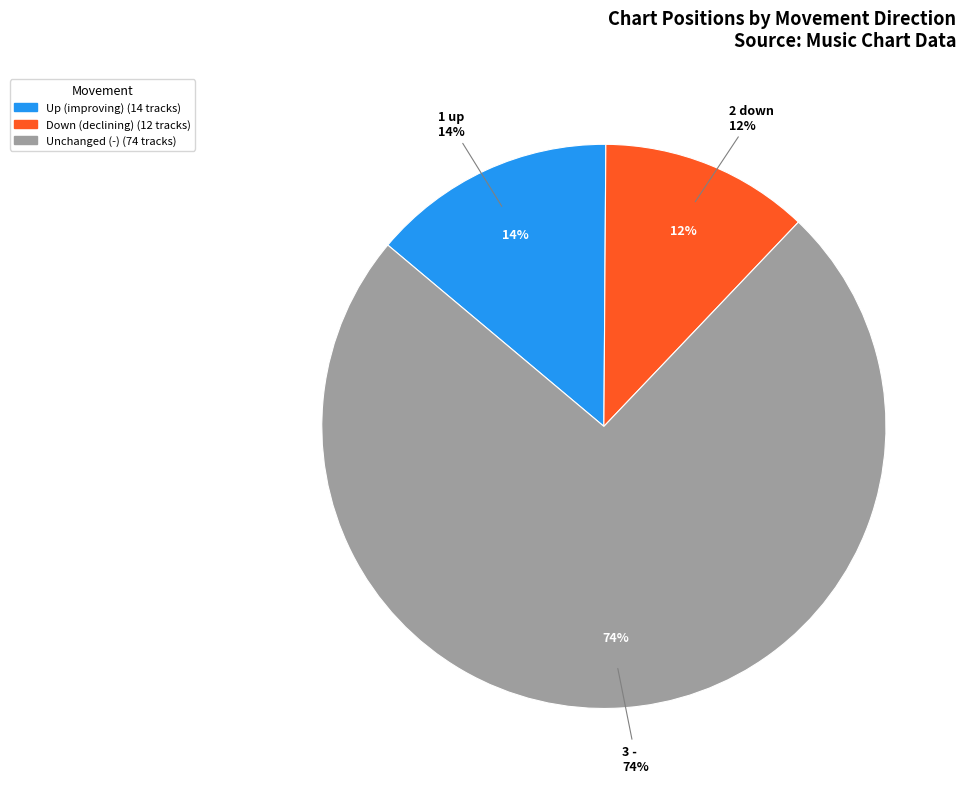

Which category has the smallest portion of the pie?

down